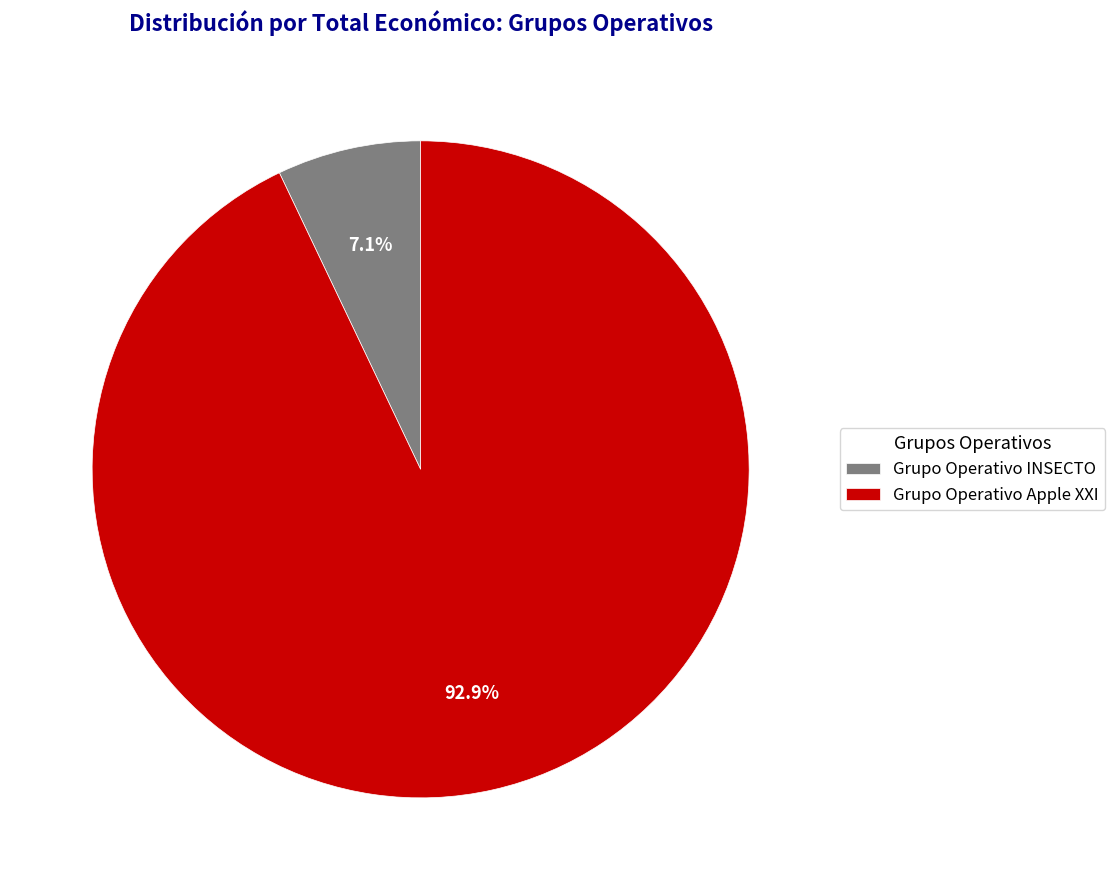

What is the ratio of the value at Grupo Operativo INSECTO to the value at Grupo Operativo Apple XXI?

0.1